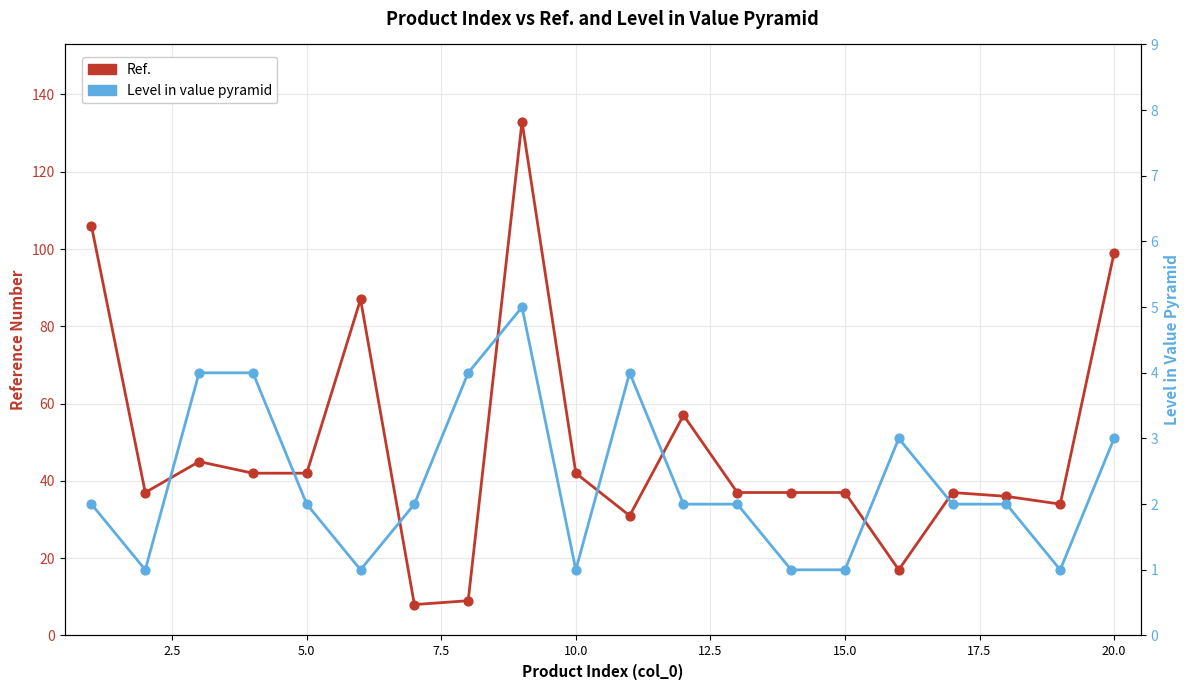

Is the value of Ref. at 15 greater than the value of Level in value pyramid at 13?

Yes